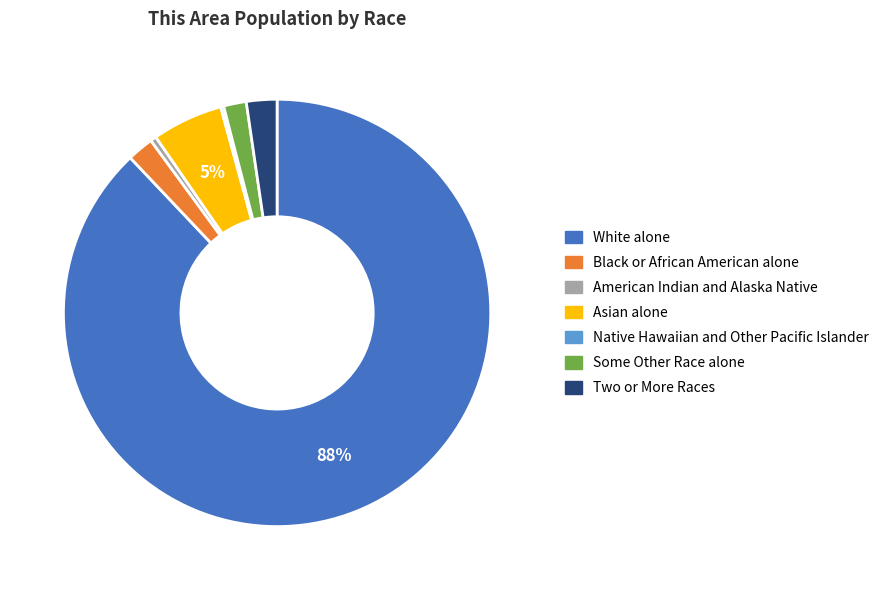

The American Indian and Alaska Native slice represents 0% of the pie. True or false?

True